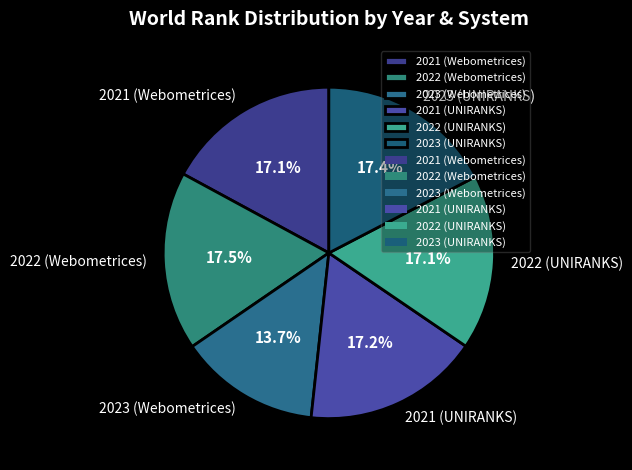

Approximately how many times larger is the value at 2023 (UNIRANKS) compared to 2023 (Webometrices)?

1.3